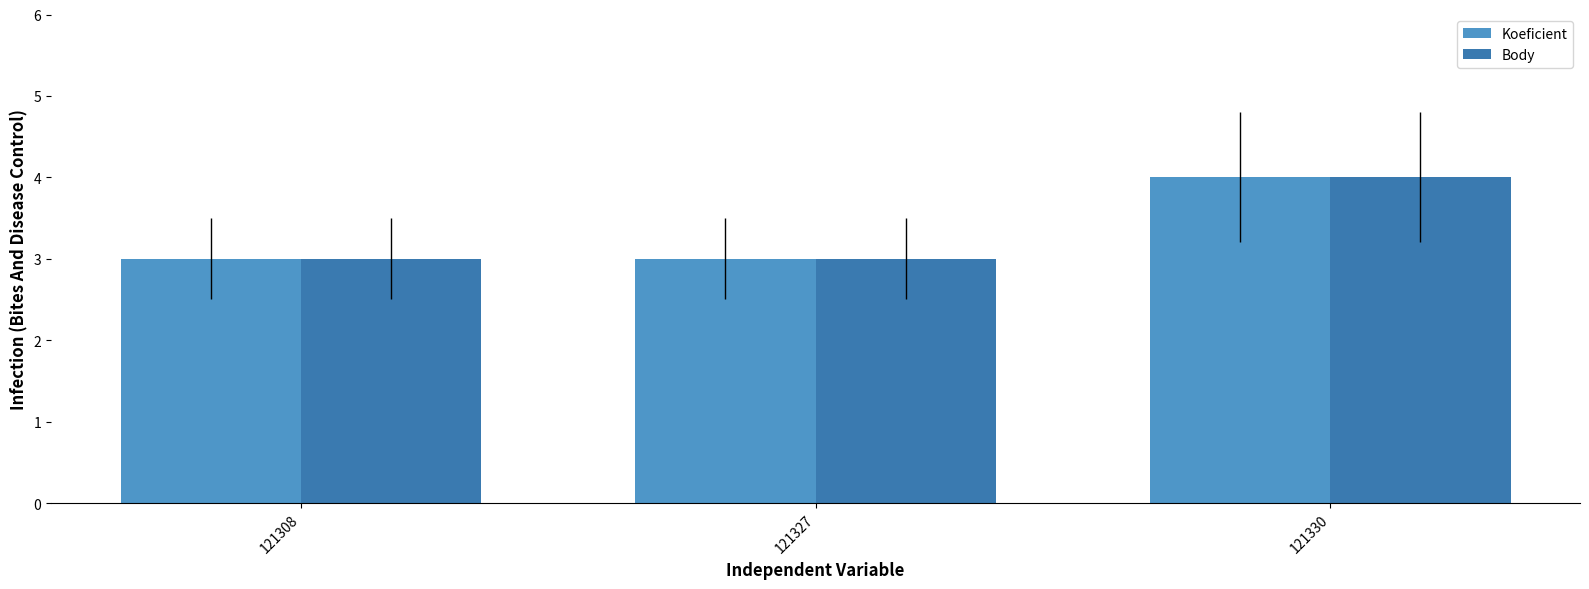

What is the sum of the Body values at 121330 and 121327?

7